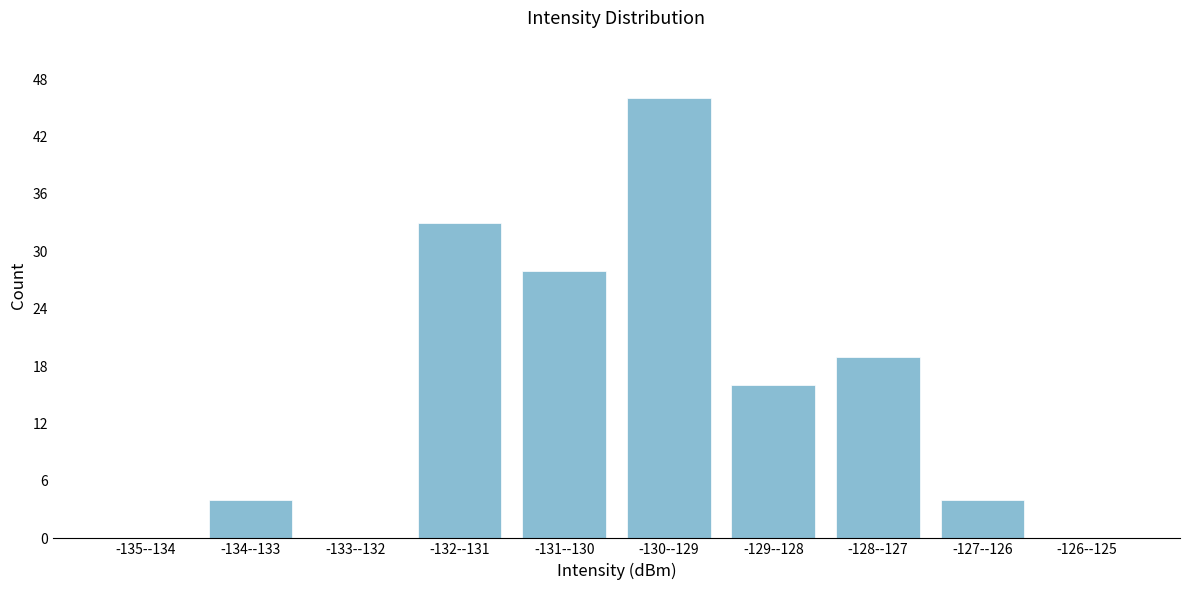

Reading left to right, transcribe all the data shown in this chart.

-135--134=0	-134--133=4	-133--132=0	-132--131=33	-131--130=28	-130--129=46	-129--128=16	-128--127=19	-127--126=4	-126--125=0